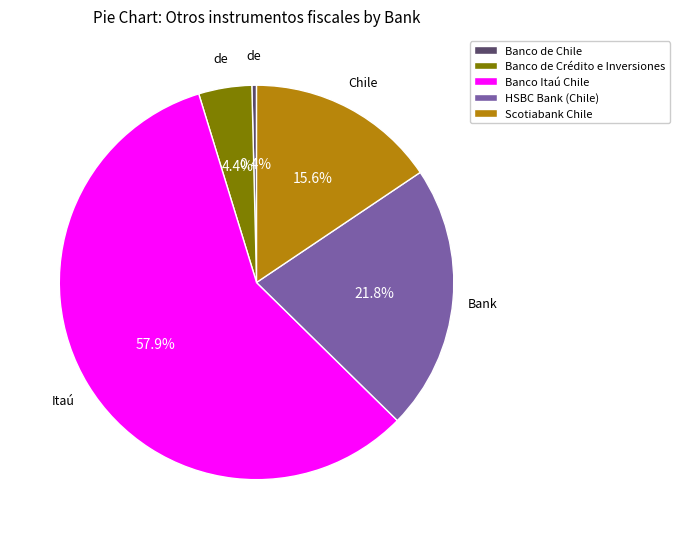

What percentage is NOT represented by Banco de Chile?

99.6%